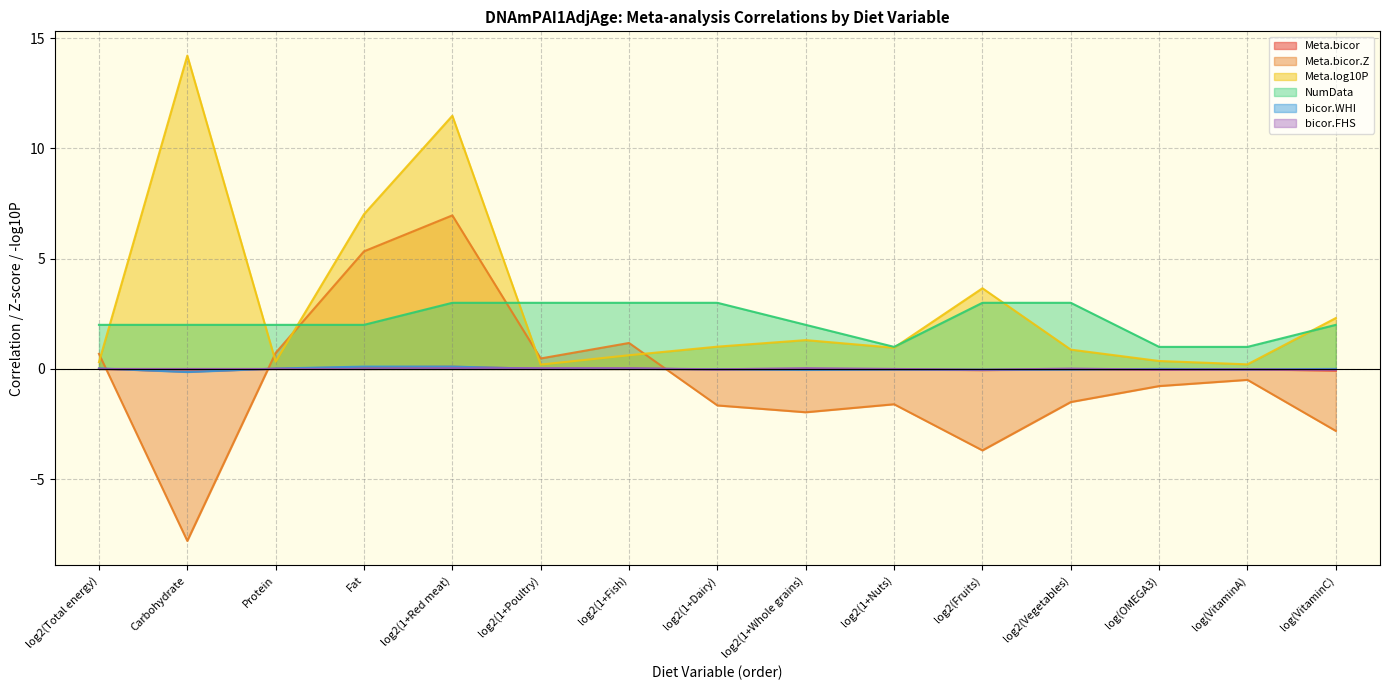

At which label does Meta.bicor reach its minimum?

Carbohydrate